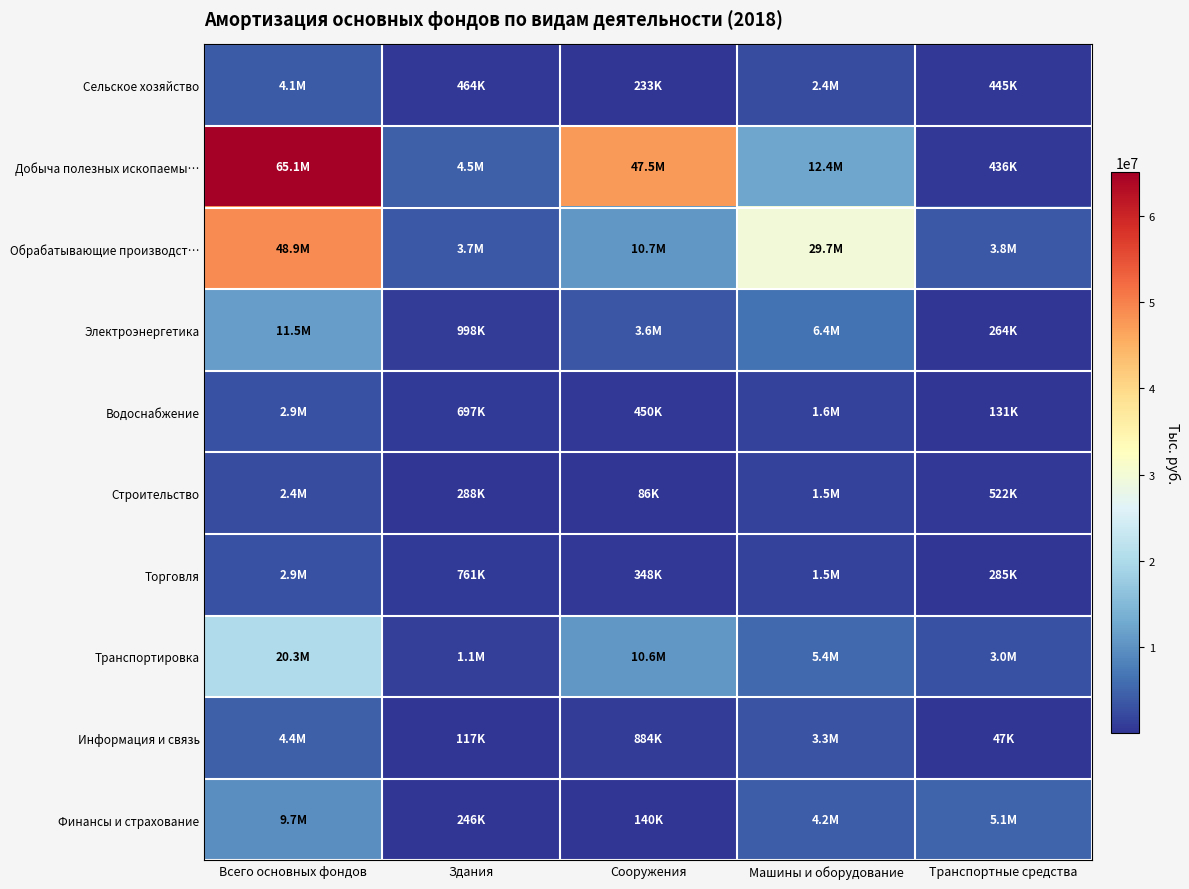

At which category does the chart reach its peak across all series?

Всего основных фондов